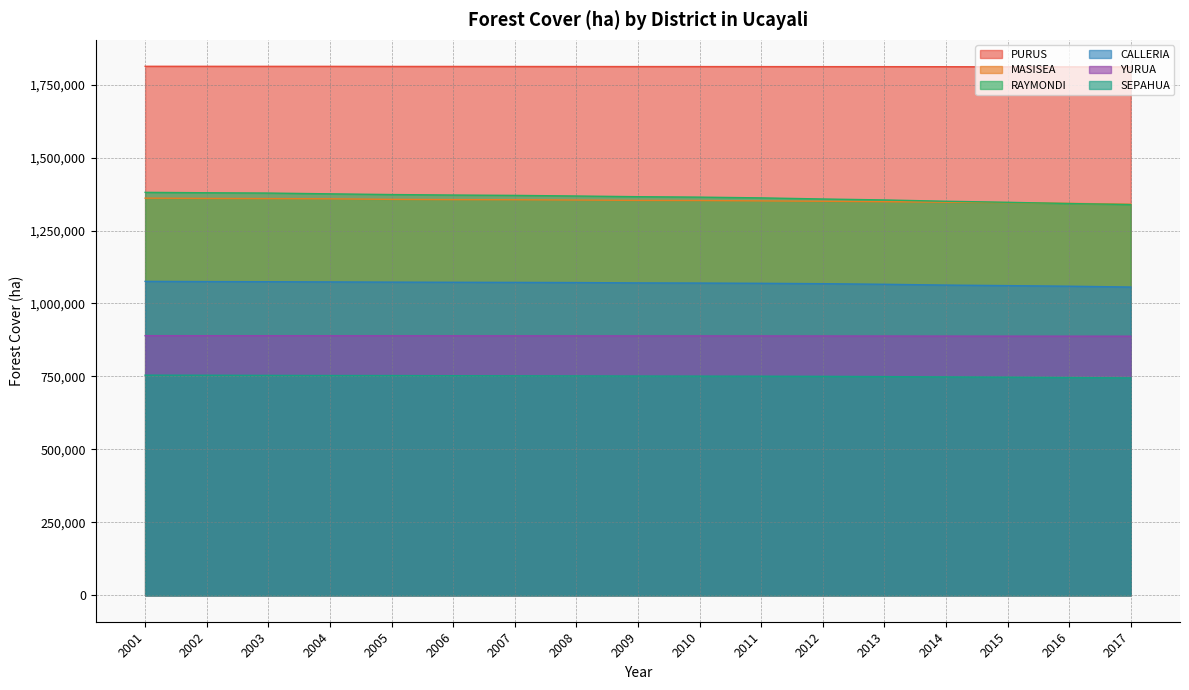

What is the total value across all series at 2009?

7242166